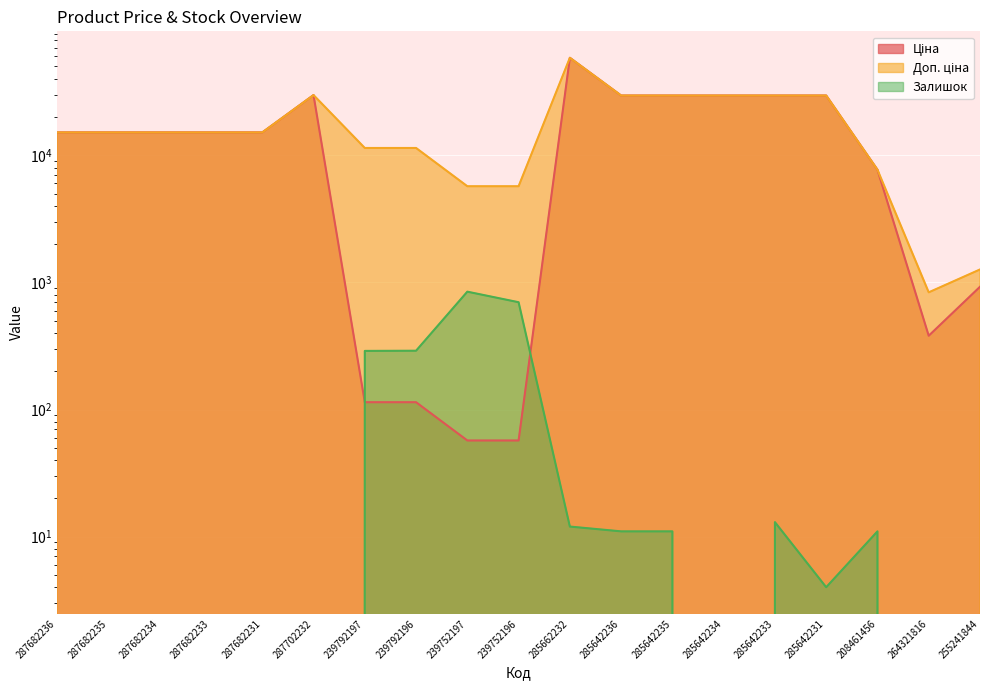

True or false: Залишок and Доп. ціна cross at least once.

False